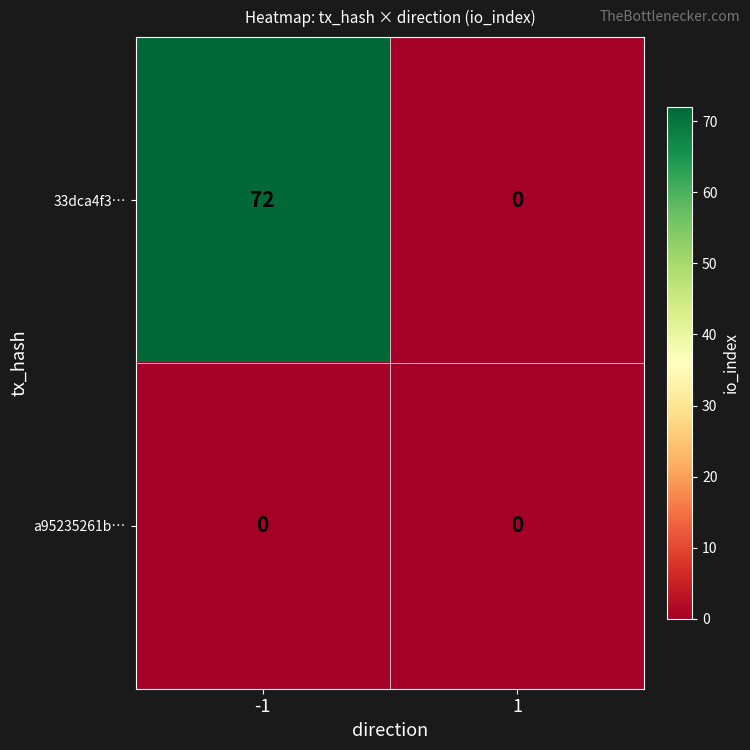

Read the 33dca4f3… value at -1, to the nearest 10.

70